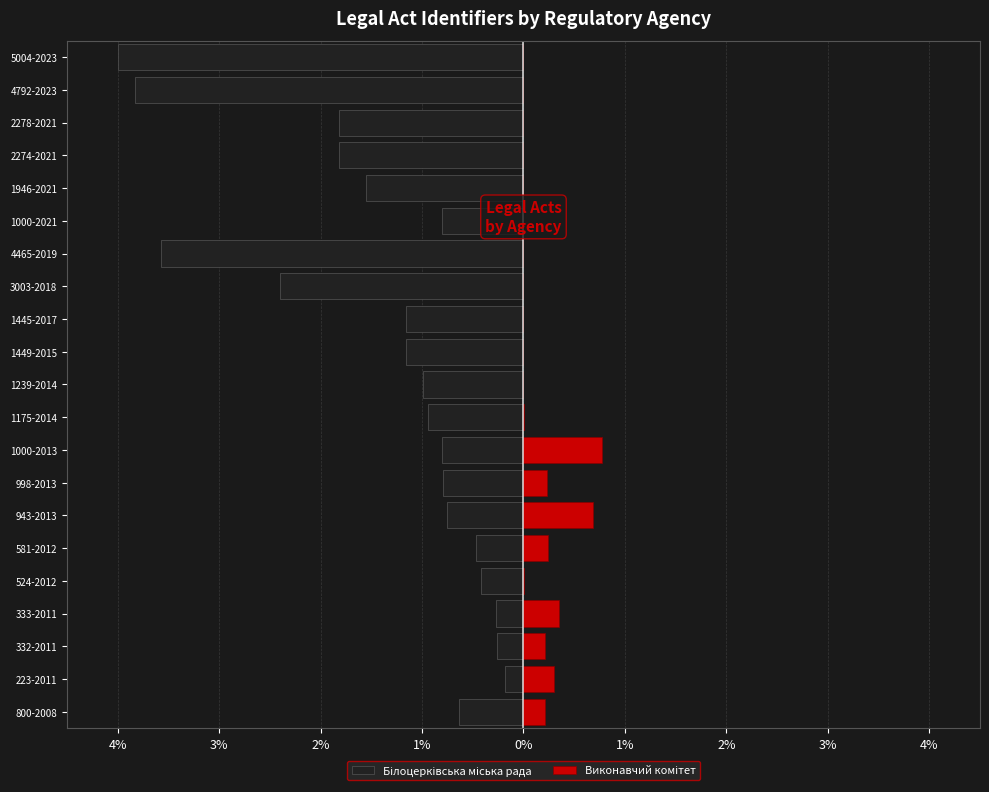

True or false: Білоцерківська міська рада has a value of -1.3 at 1000-2021.

False